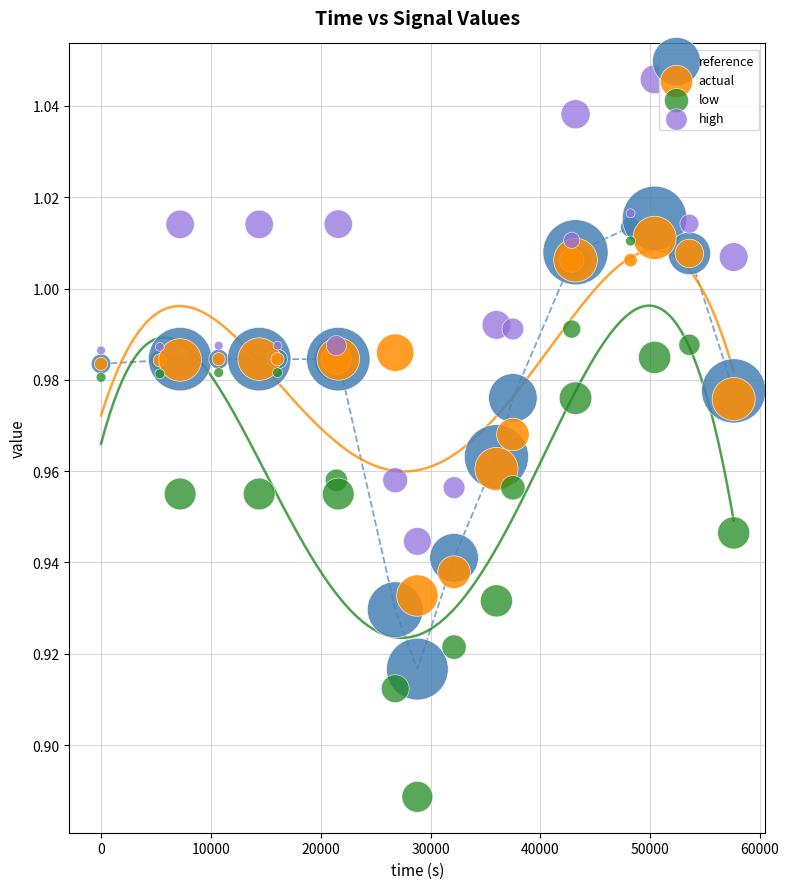

Which series reaches the minimum Y coordinate?

low